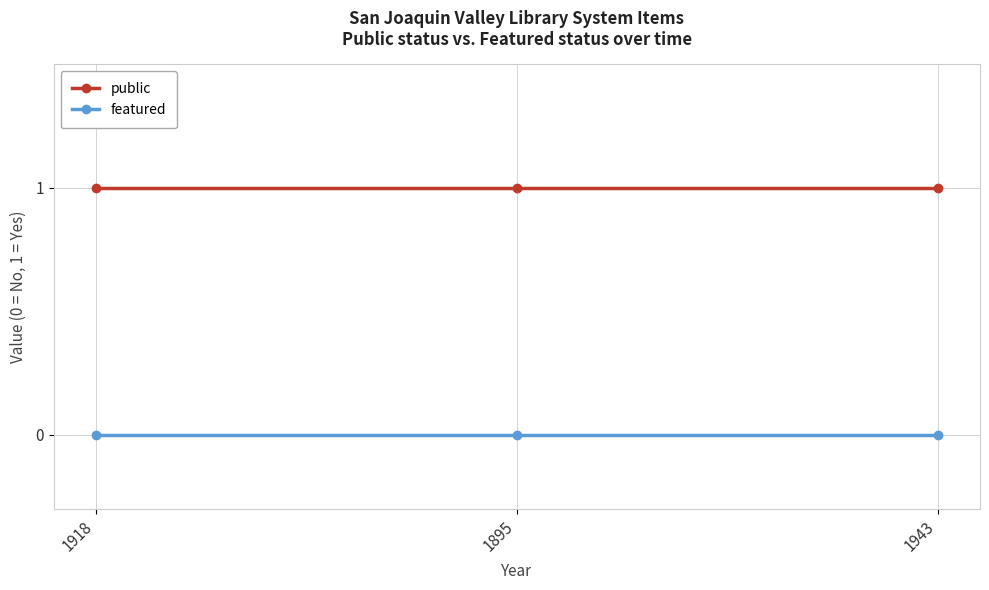

Which series has the largest total across all categories?

public